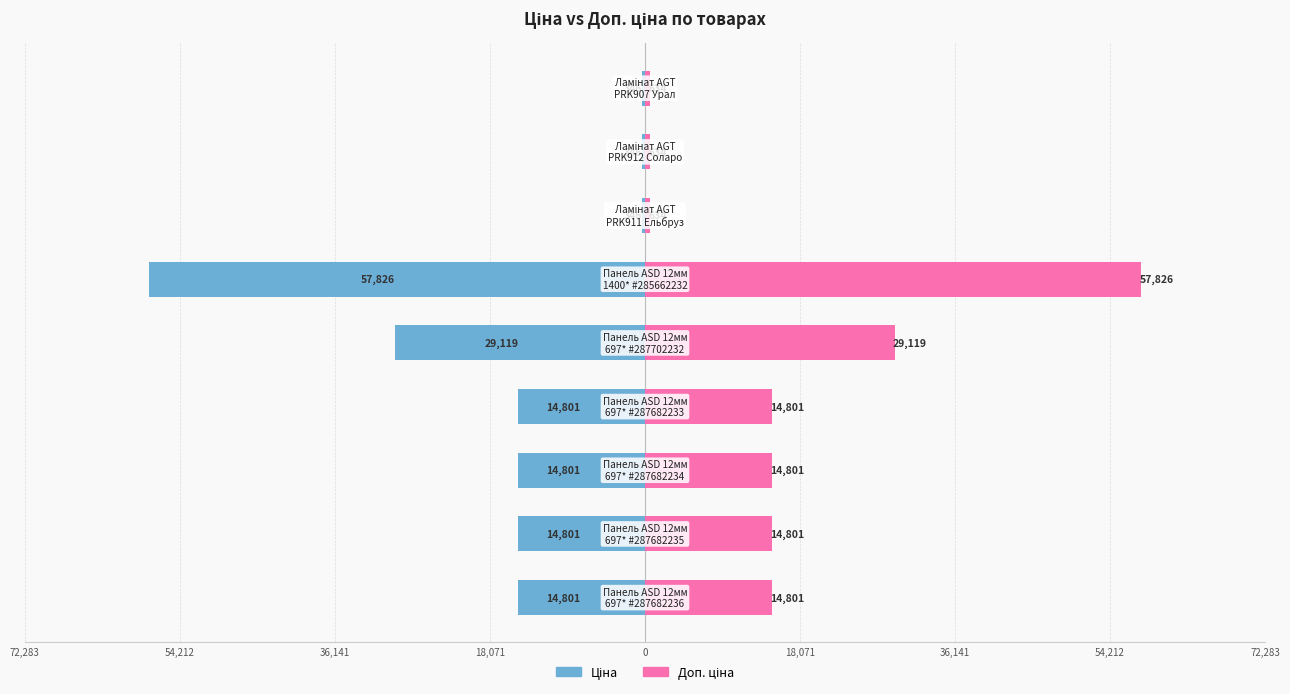

Does the chart contain stacked bars?

No